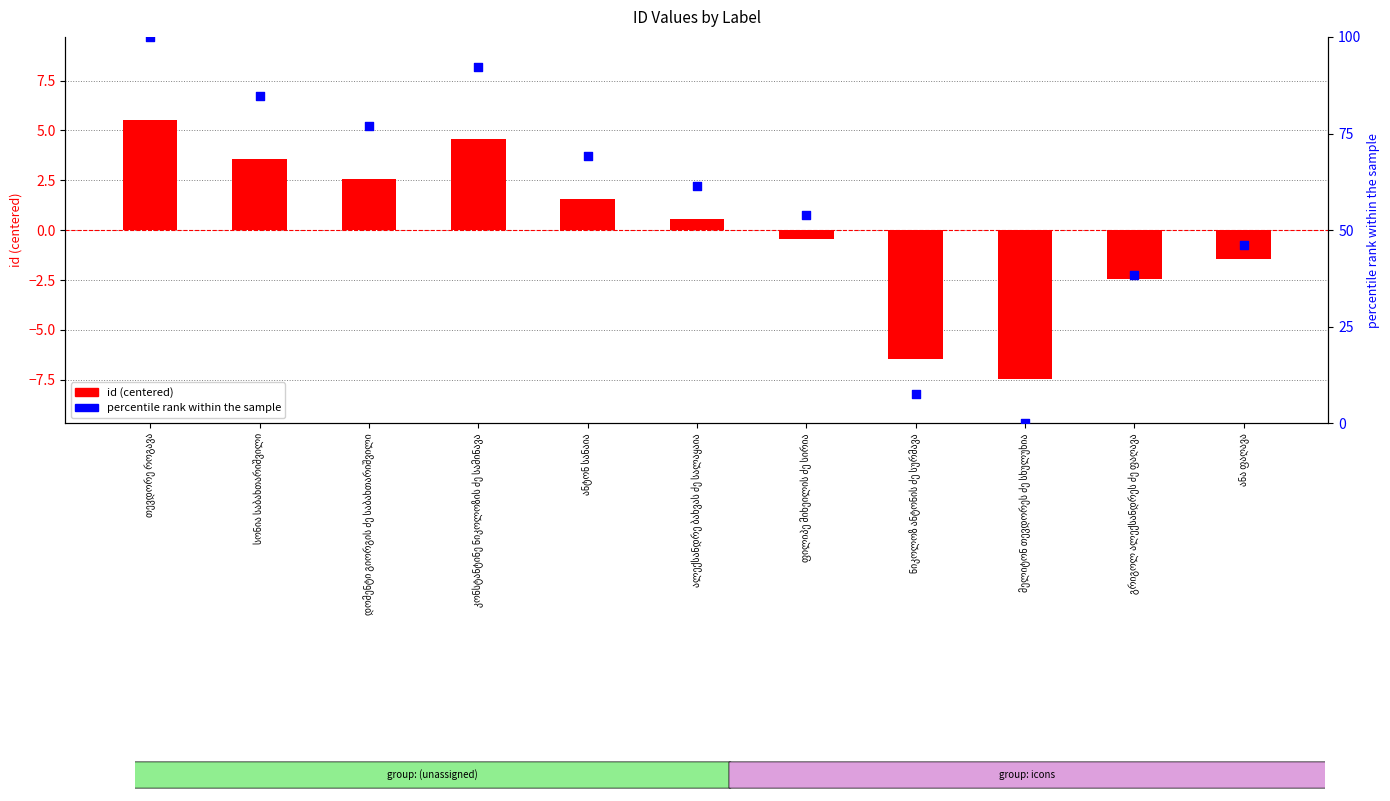

Is the value of id (centered) at სონია საბახთარიშვილი greater than the value of percentile rank within the sample at ნიკოლოზ ანტონის ძე სურმავა?

No